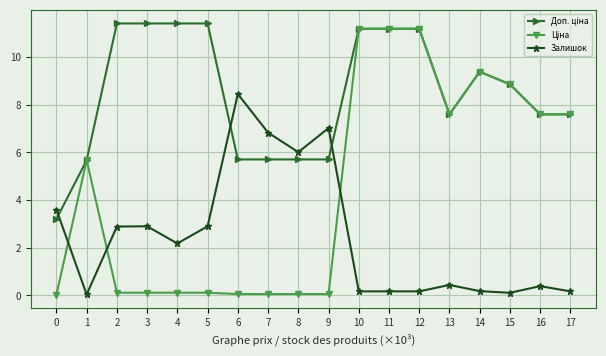

Is it true that Залишок equals 0.1 at 15?

True